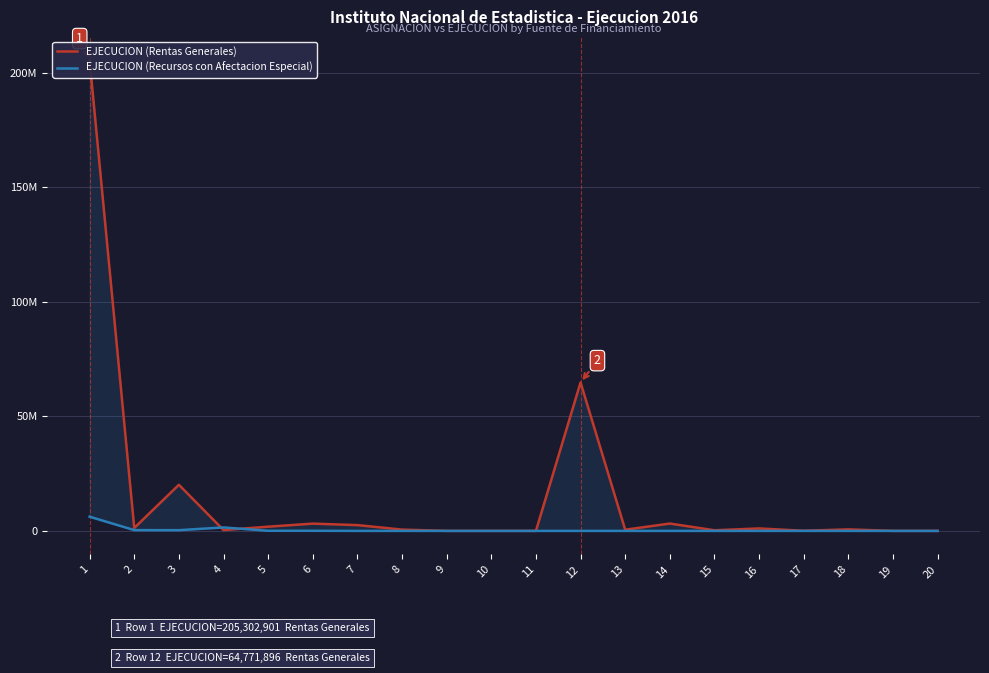

What is the spread (max minus min) of values at 3?

19805168